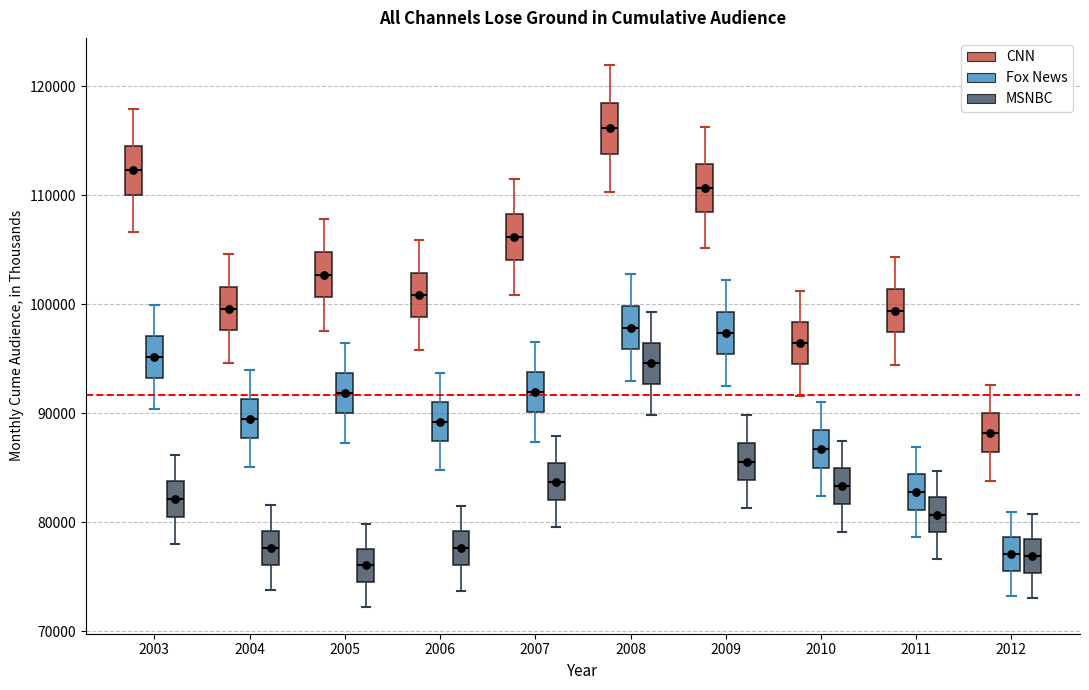

Where does the median line of the box for 2012 (CNN) sit on the y-axis? The values are not printed on the chart, so give them approximately, as read against the axis.

88000